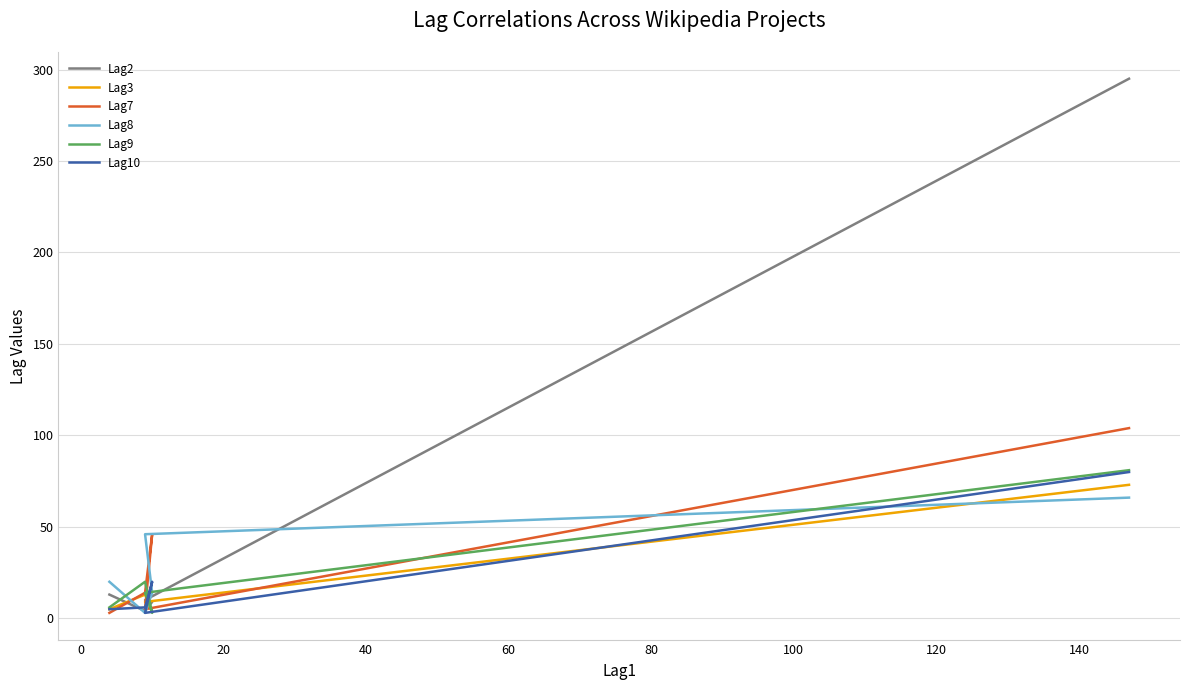

How many values in the Lag8 series exceed 20?

2